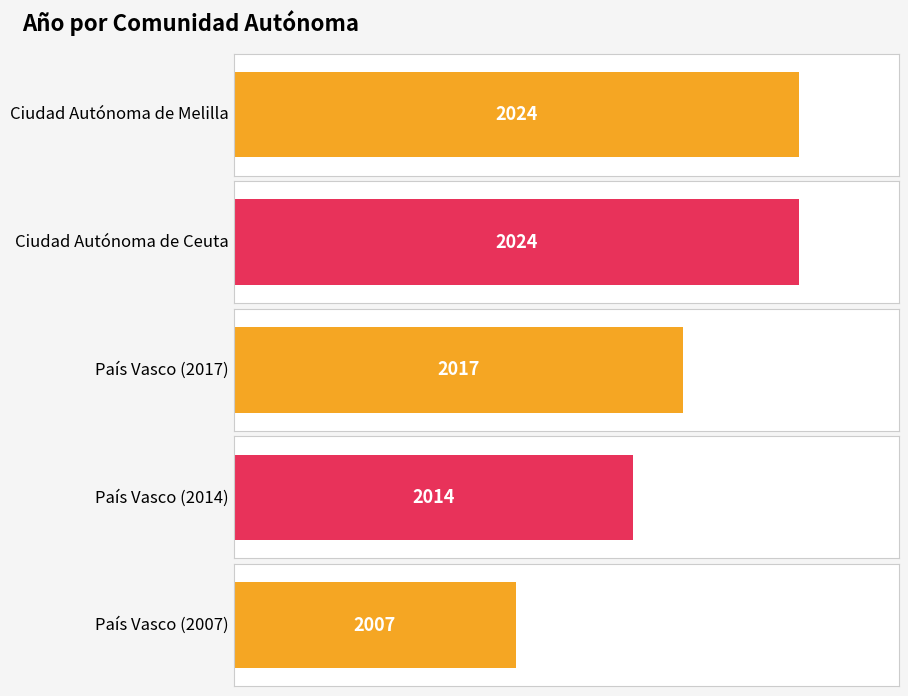

What is the sum of the values at País Vasco (2007) and País Vasco (2014)?

4021